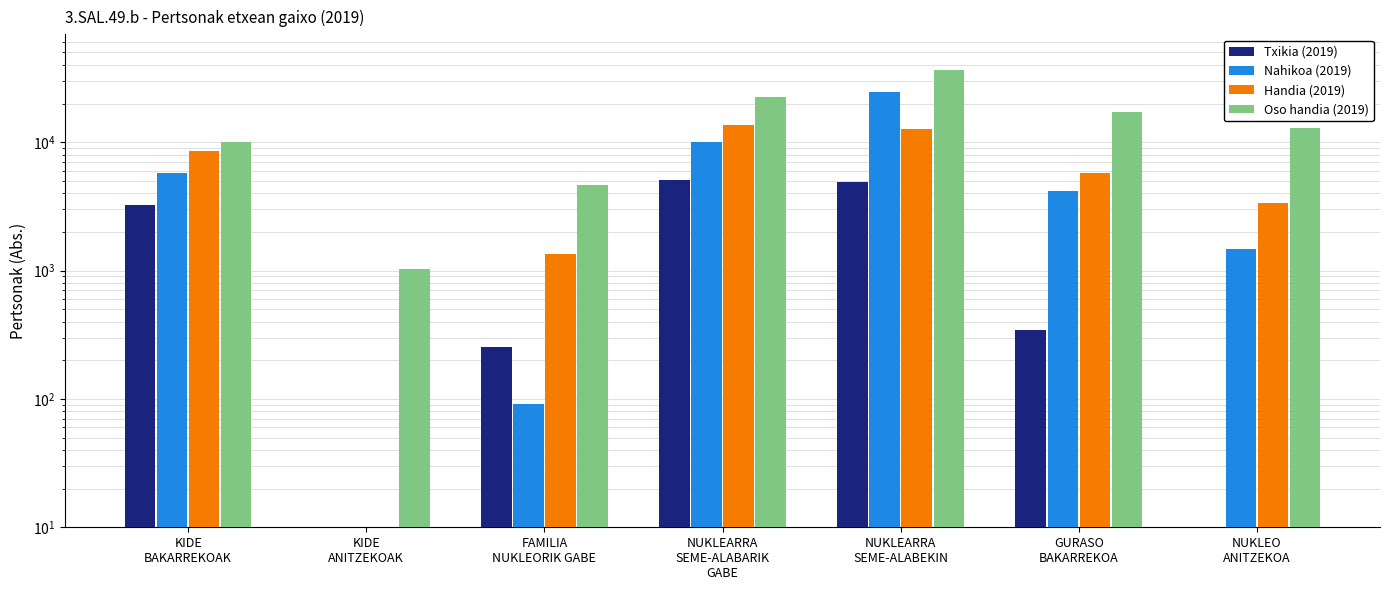

What is the average value of the Txikia (2019) series?

1976.0